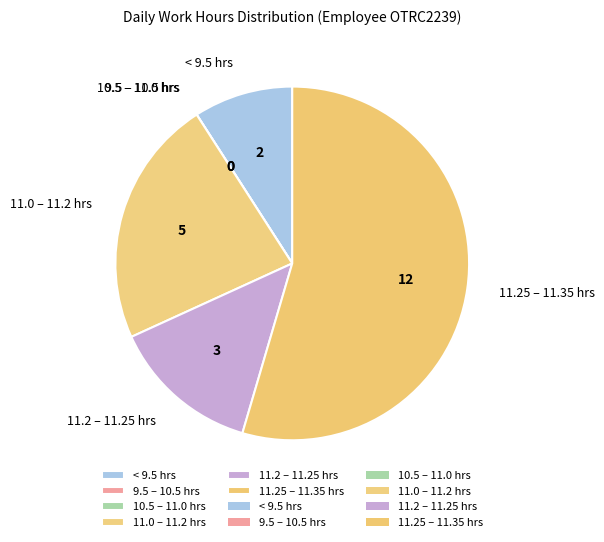

Does < 9.5 hrs represent more than half of the total?

No